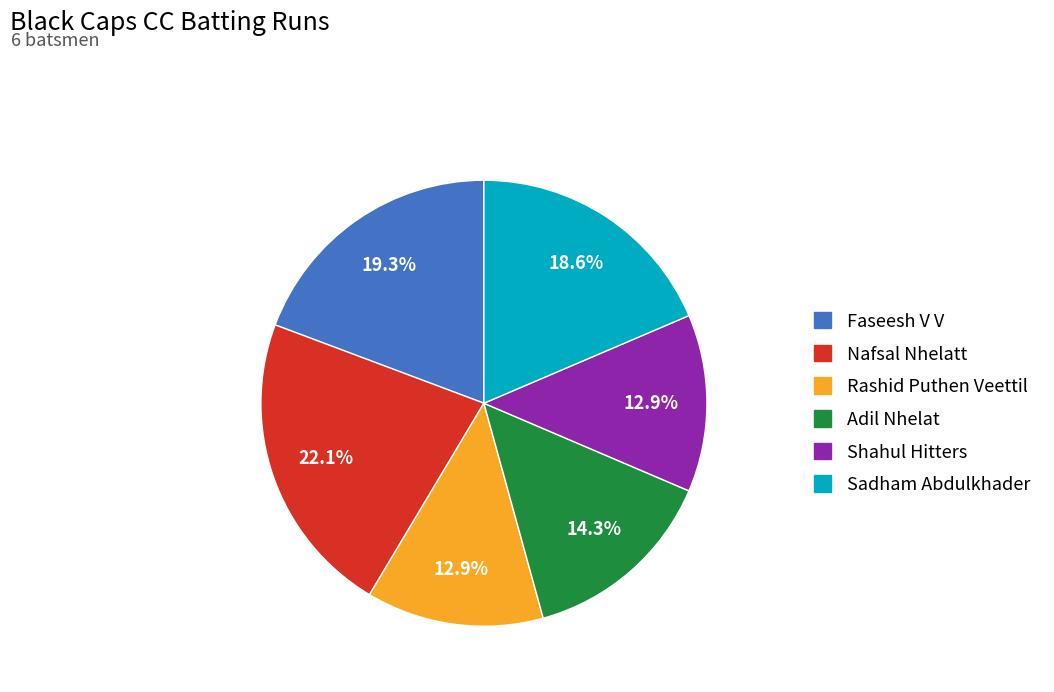

Is the sum of Shahul Hitters and Faseesh V V greater than half?

No